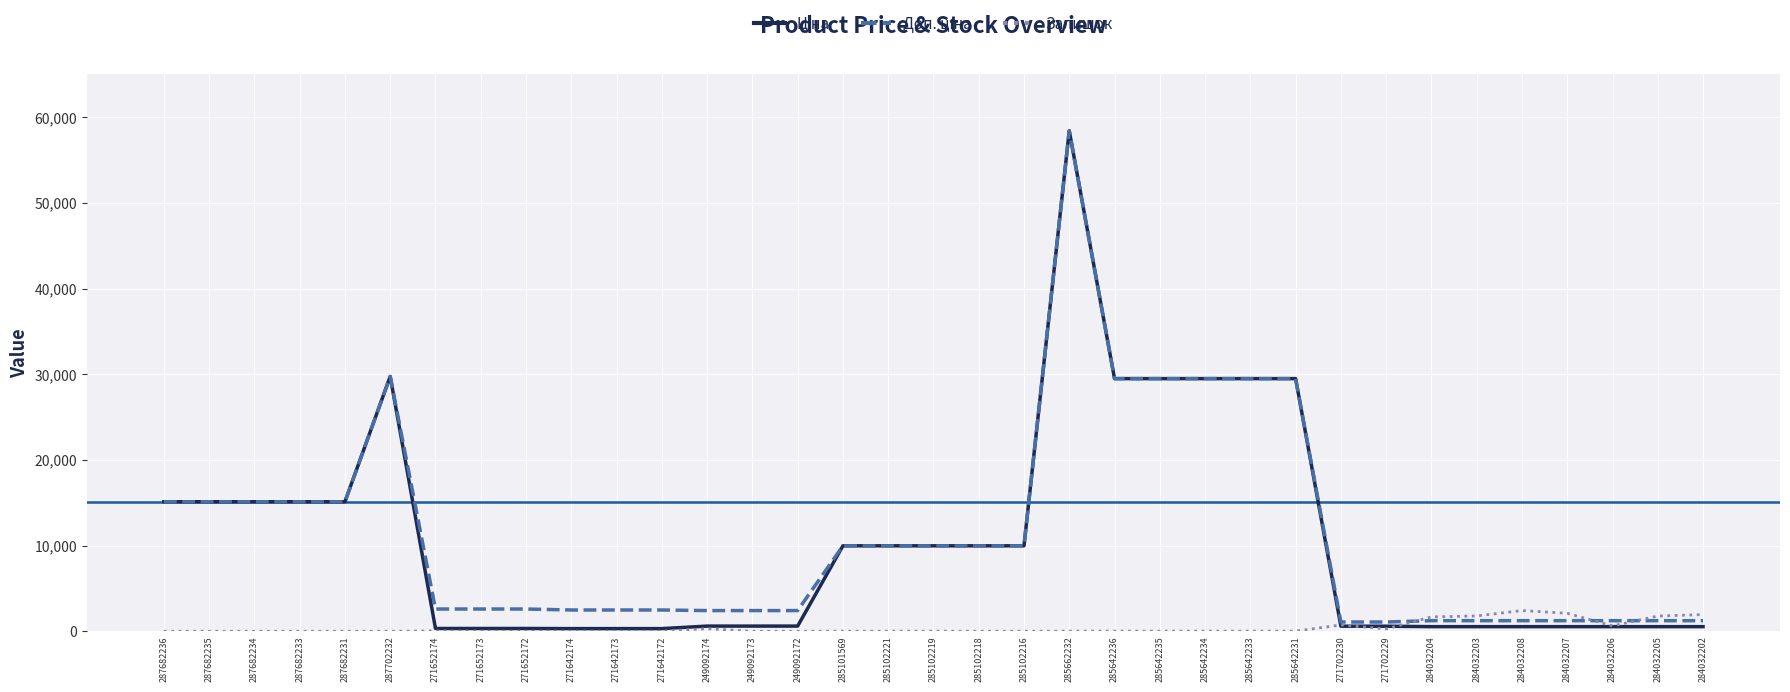

At which category is the sum across all series the highest?

285662232